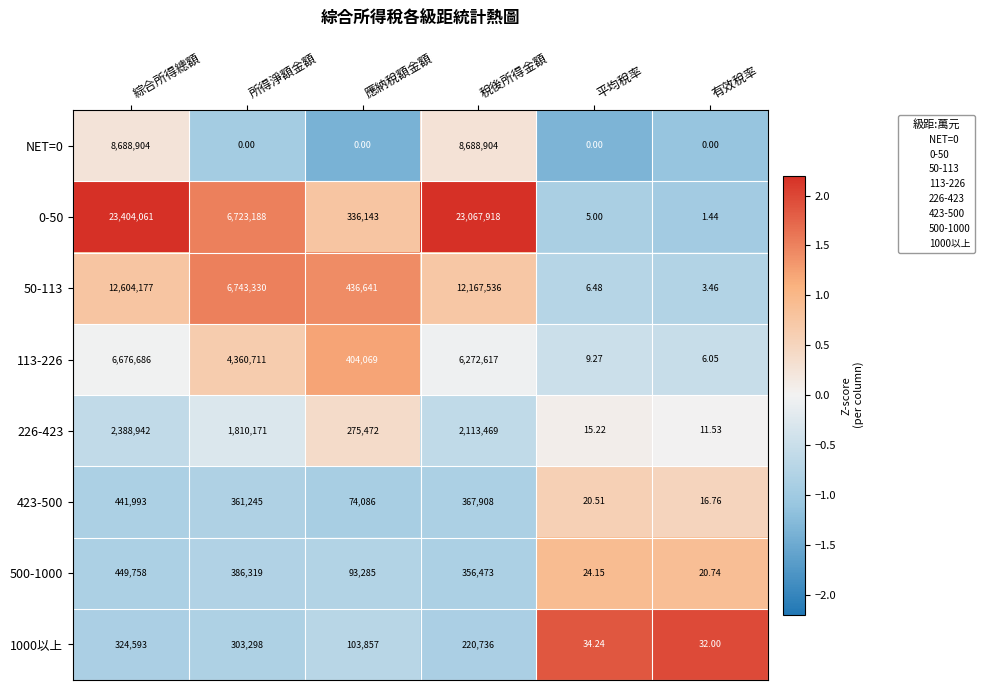

At which label does 50-113 first exceed 6743330?

綜合所得總額